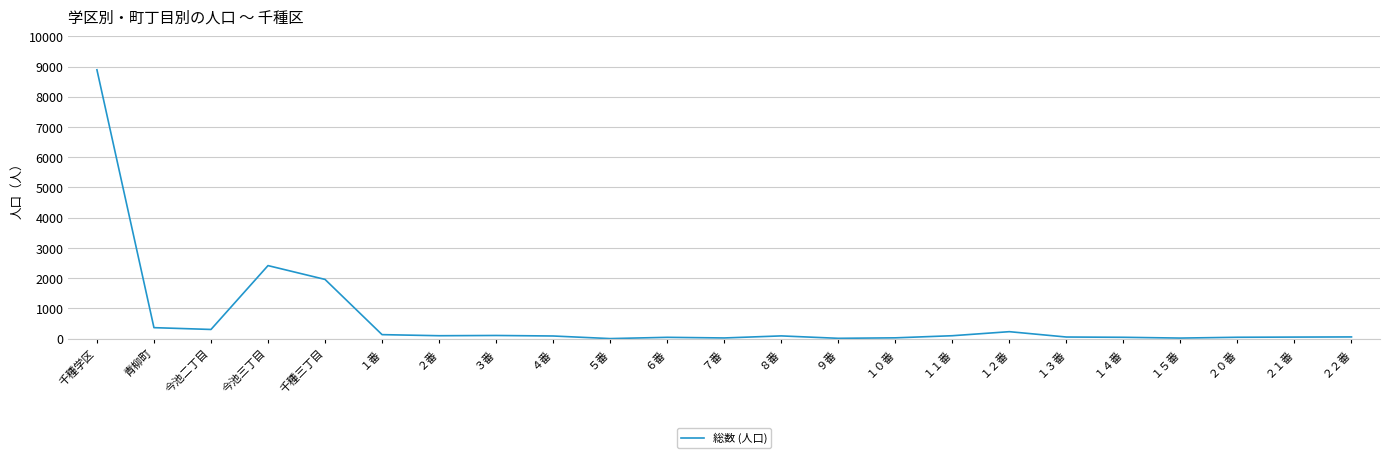

The chart shows a value of 11 at ９番. True or false?

True